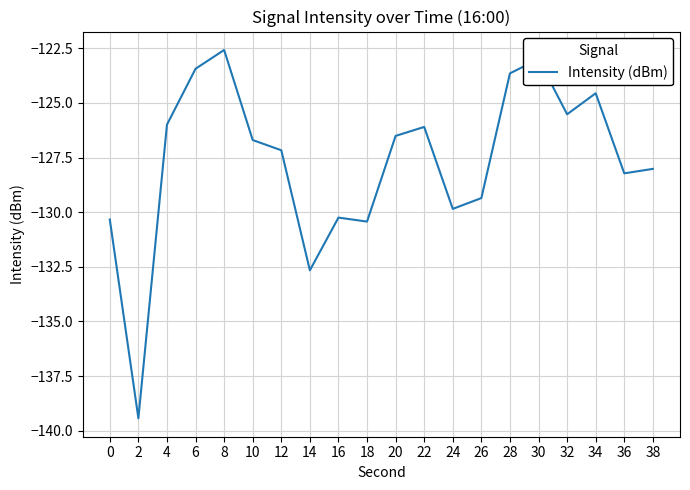

Reading right to left, what are all the values shown in this chart?

-128.0	-128.2	-124.6	-125.5	-123.0	-123.6	-129.4	-129.8	-126.1	-126.5	-130.4	-130.2	-132.7	-127.2	-126.7	-122.6	-123.4	-126.0	-139.4	-130.3